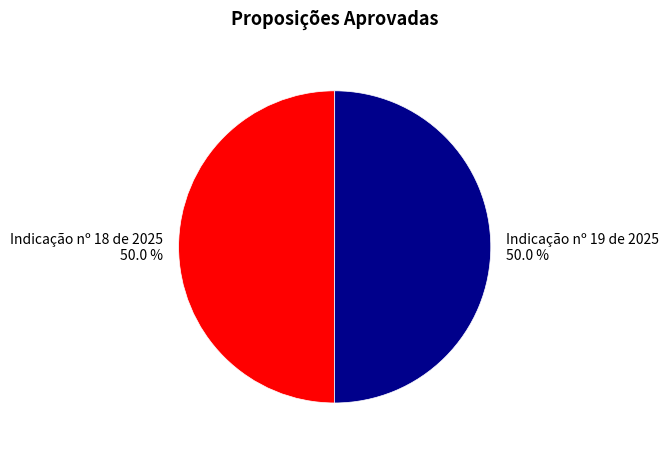

To the nearest percent, what is the combined percentage of Indicação nº 19 de 2025 and Indicação nº 18 de 2025?

100%